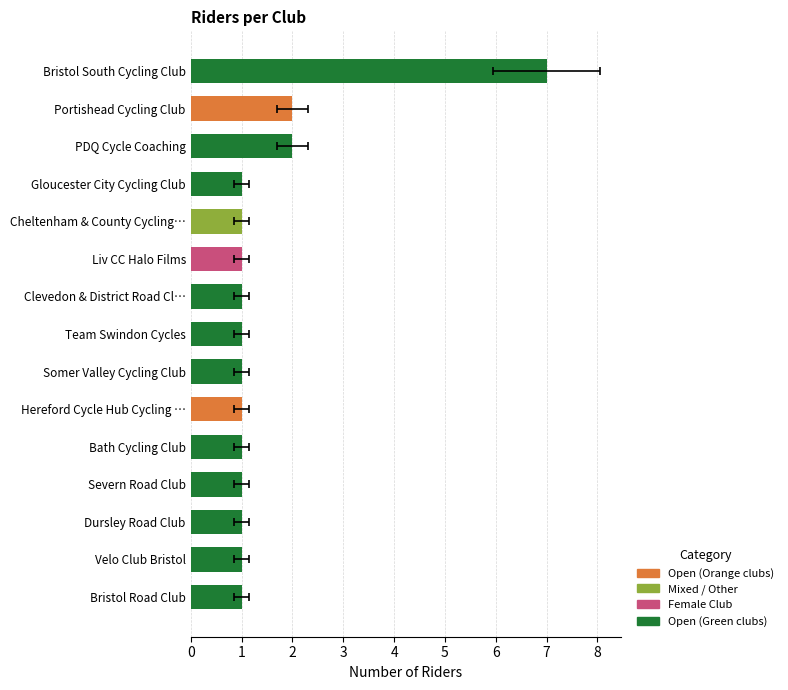

Which has a higher value, Somer Valley Cycling Club or Team Swindon Cycles?

Somer Valley Cycling Club